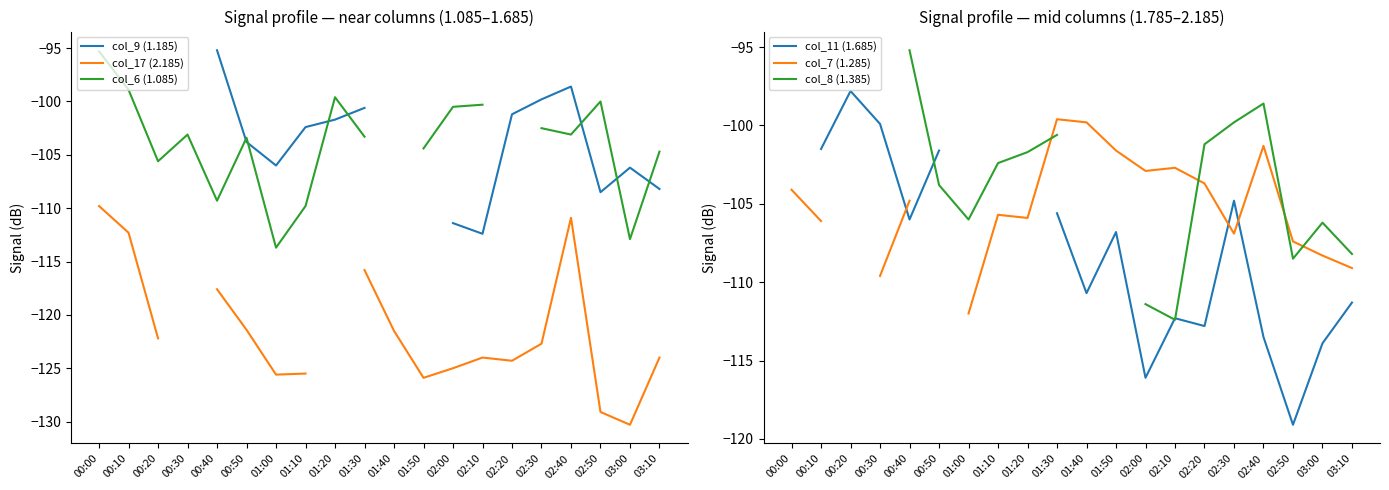

How many interior local peaks does the col_7 (1.285) series have?

4